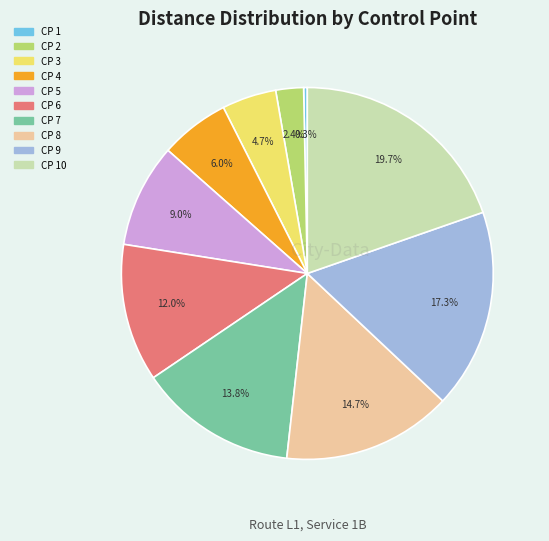

Which has a higher value, CP 9 or CP 5?

CP 9